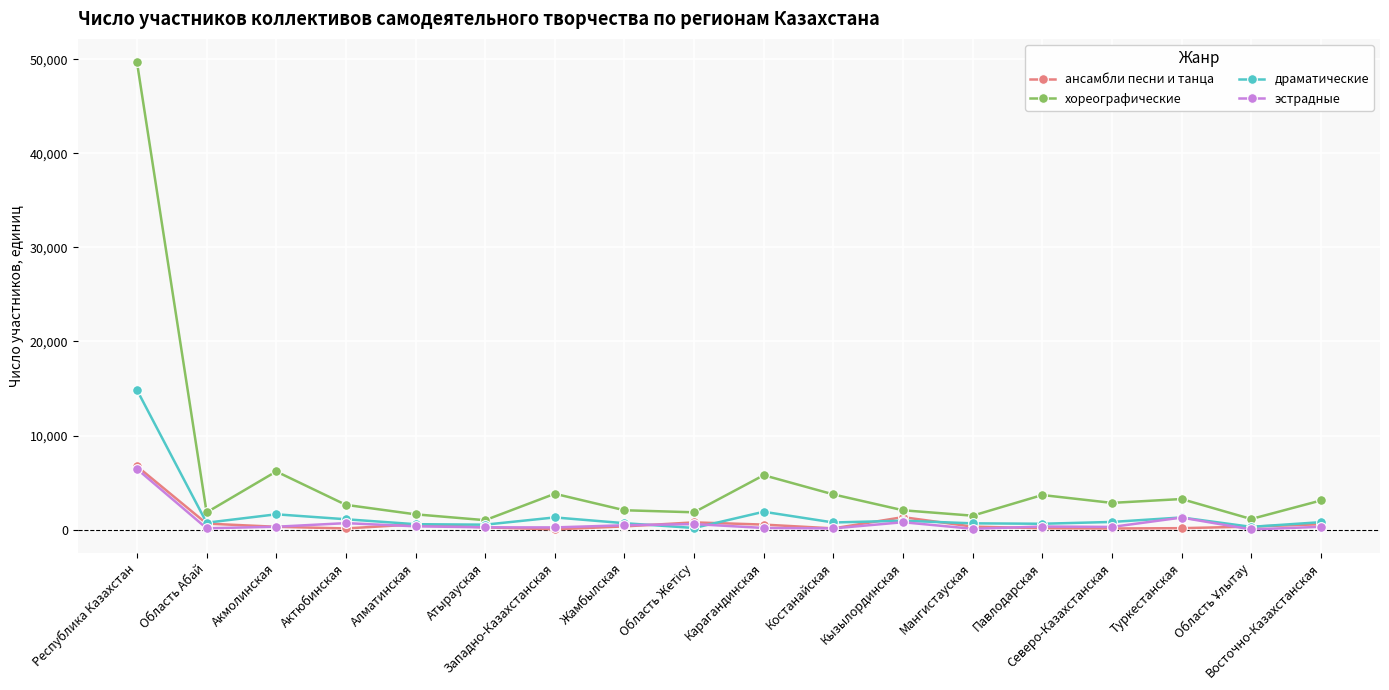

At how many categories does at least one series exceed 39724?

1